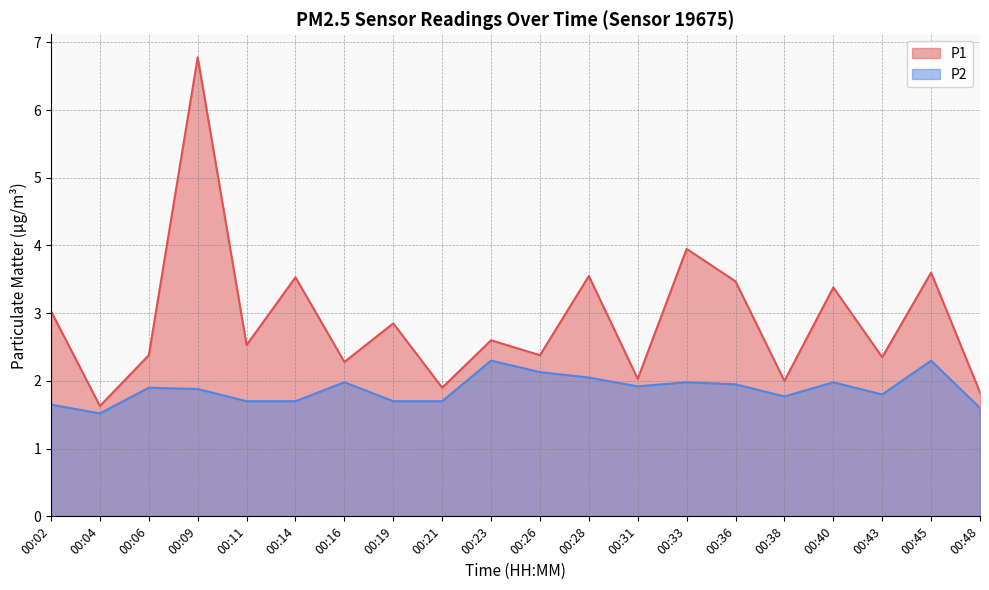

True or false: P1 and P2 intersect in this chart.

False